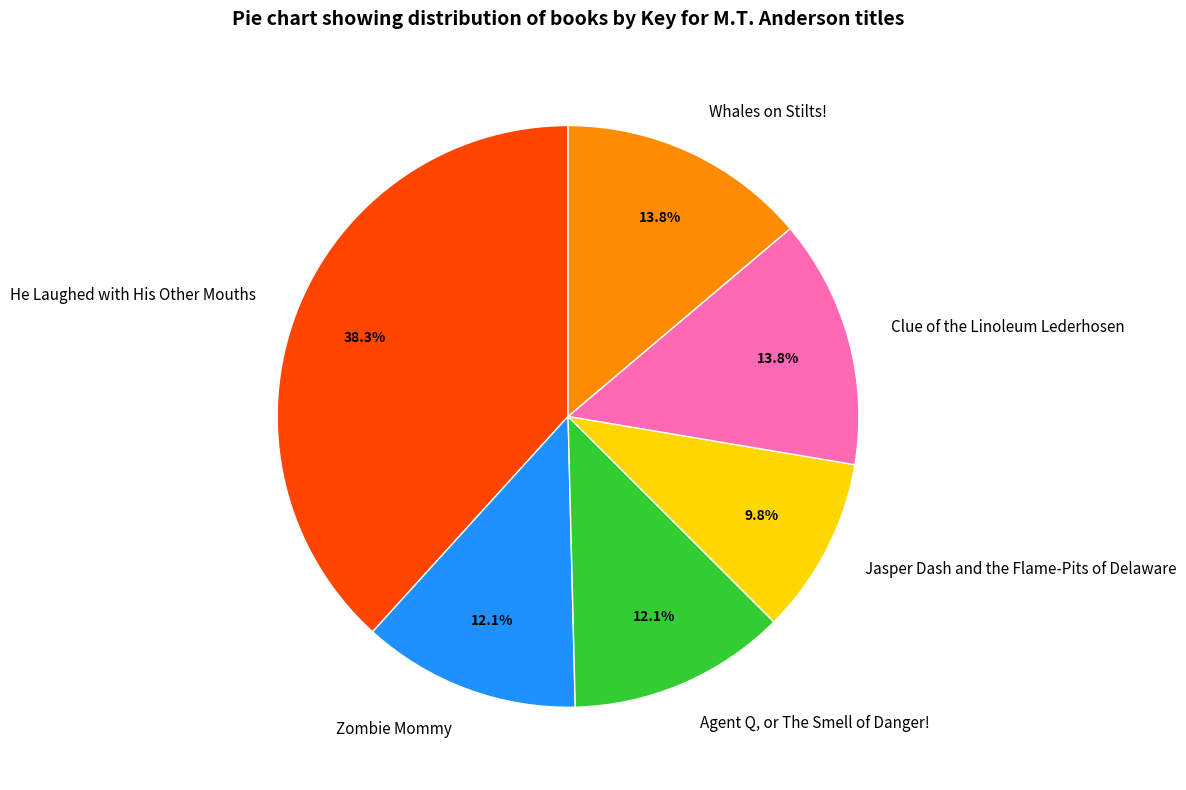

Count the number of slices in the pie.

6